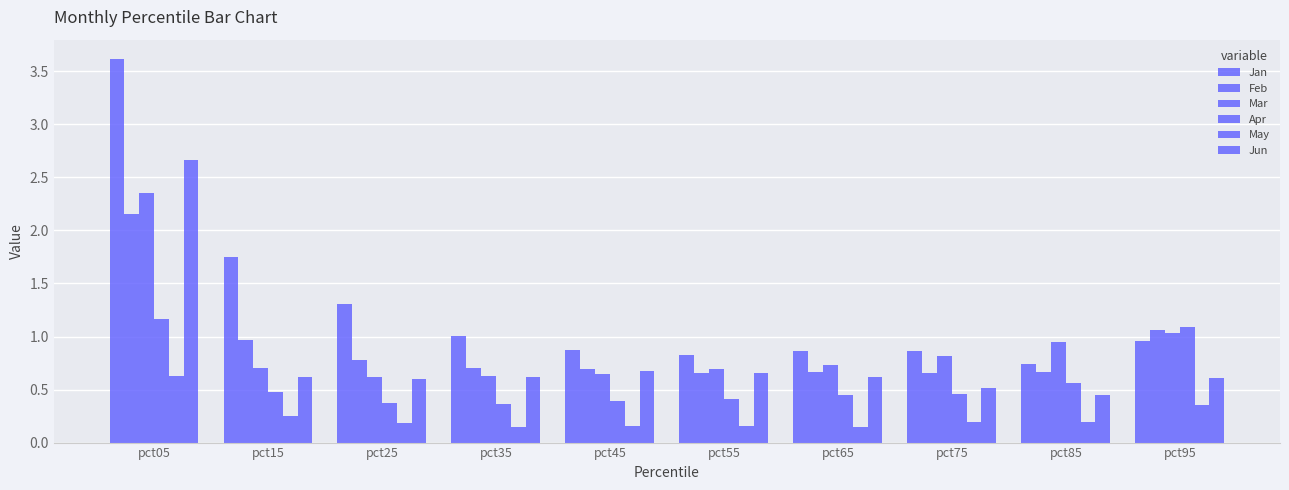

How many groups of bars are there?

10